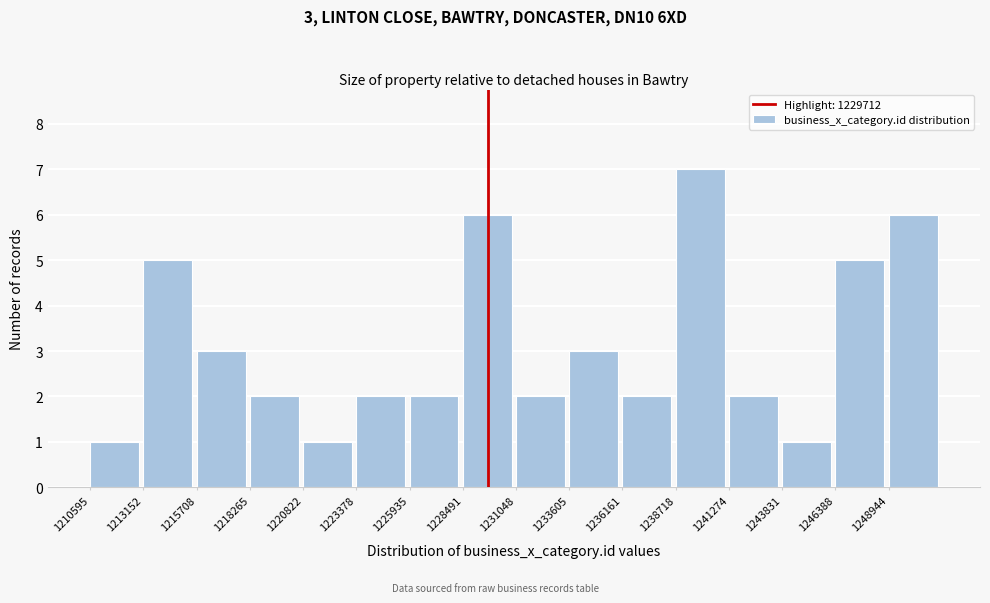

Which range on the x-axis has the tallest bar?

1238500 to 1241500